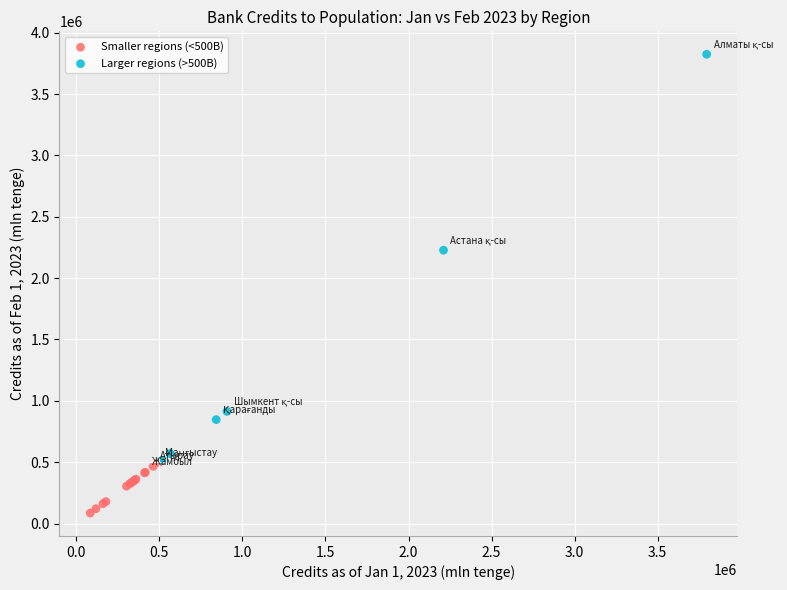

Which series contains the lowest Y value?

Smaller regions (<500B)